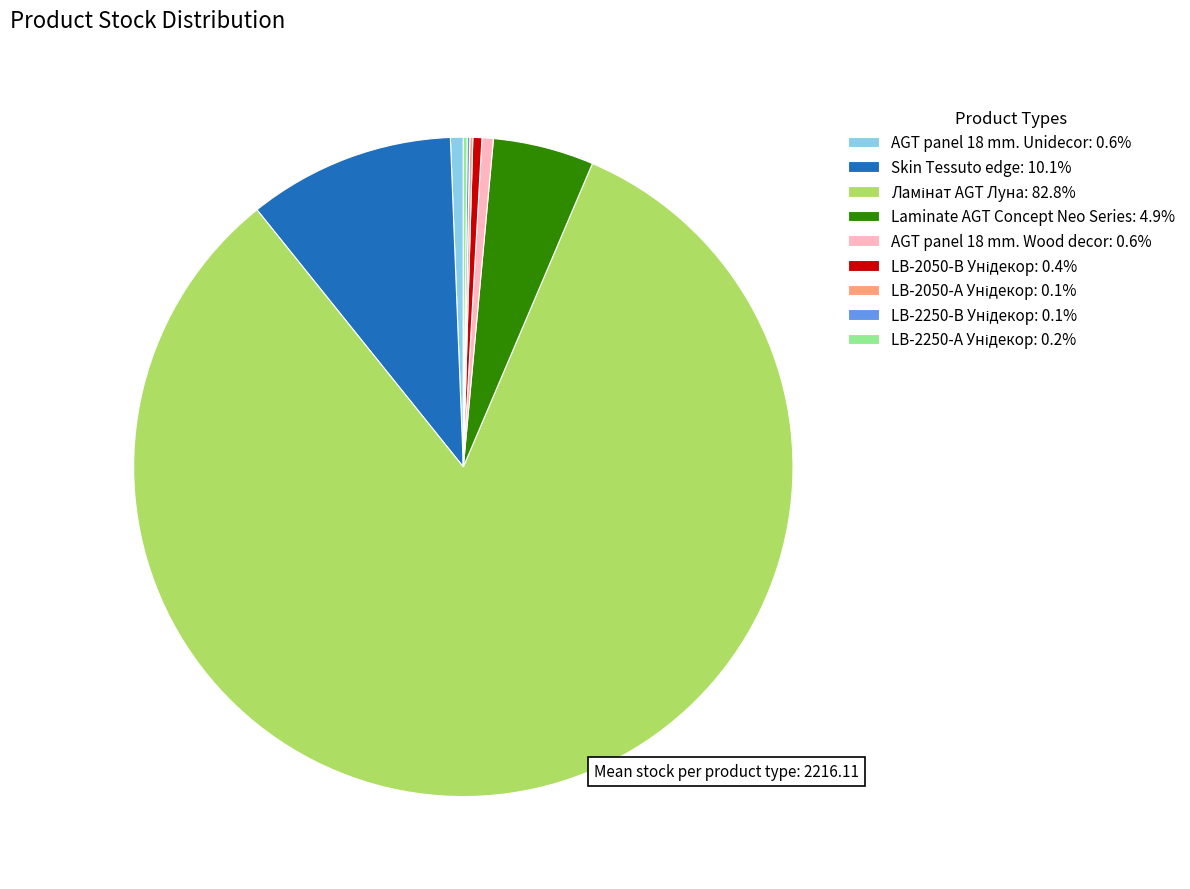

Is there any slice that represents more than half of the pie?

Yes